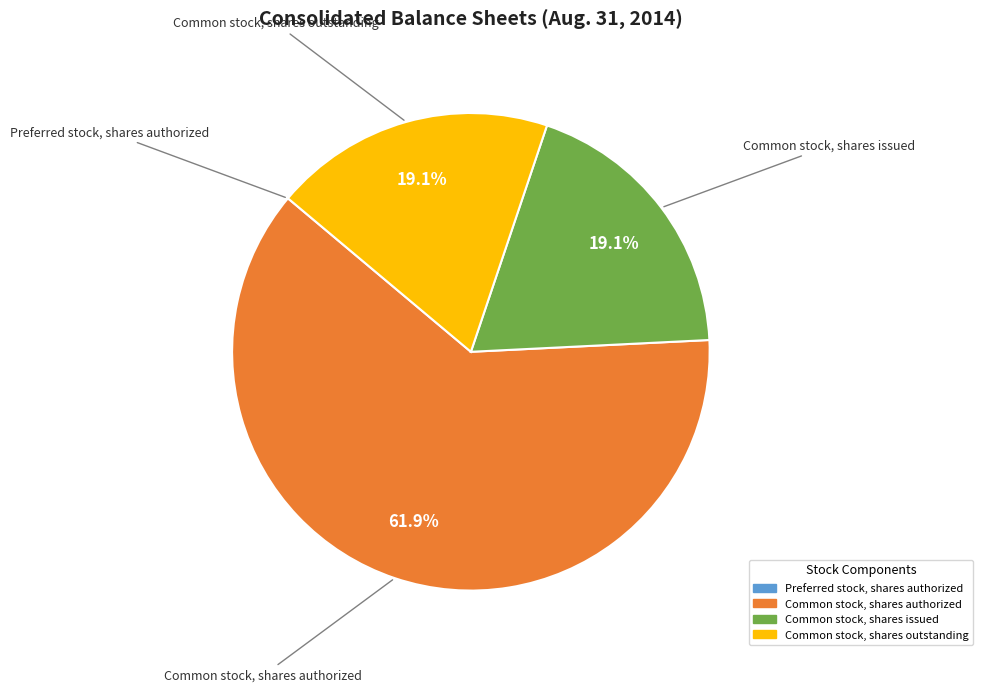

Is there any slice that represents more than half of the pie?

Yes